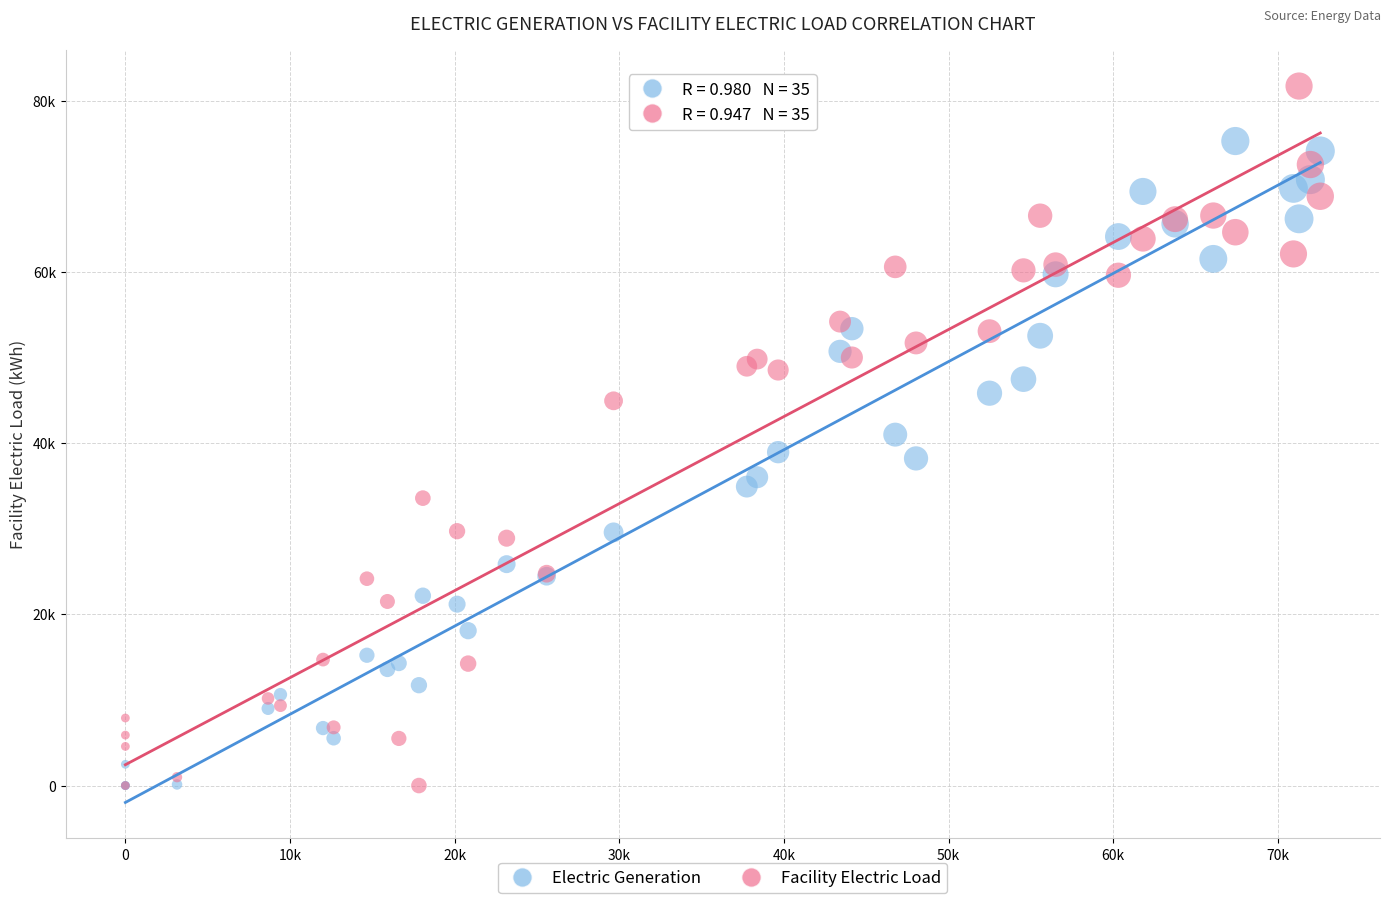

What are all the series names shown in the legend?

Electric Generation, Facility Electric Load